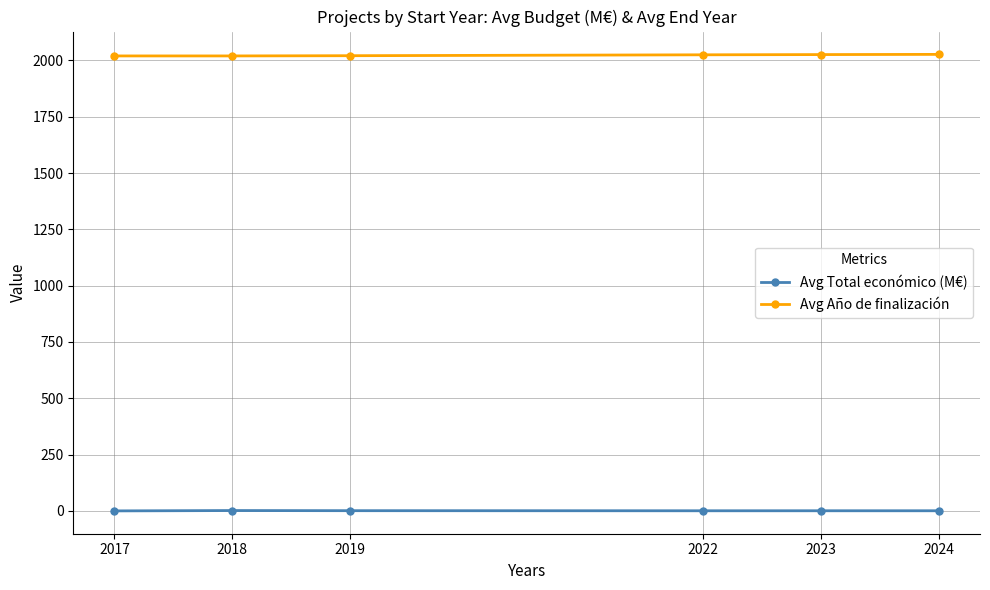

True or false: Avg Total económico (M€) and Avg Año de finalización intersect in this chart.

False